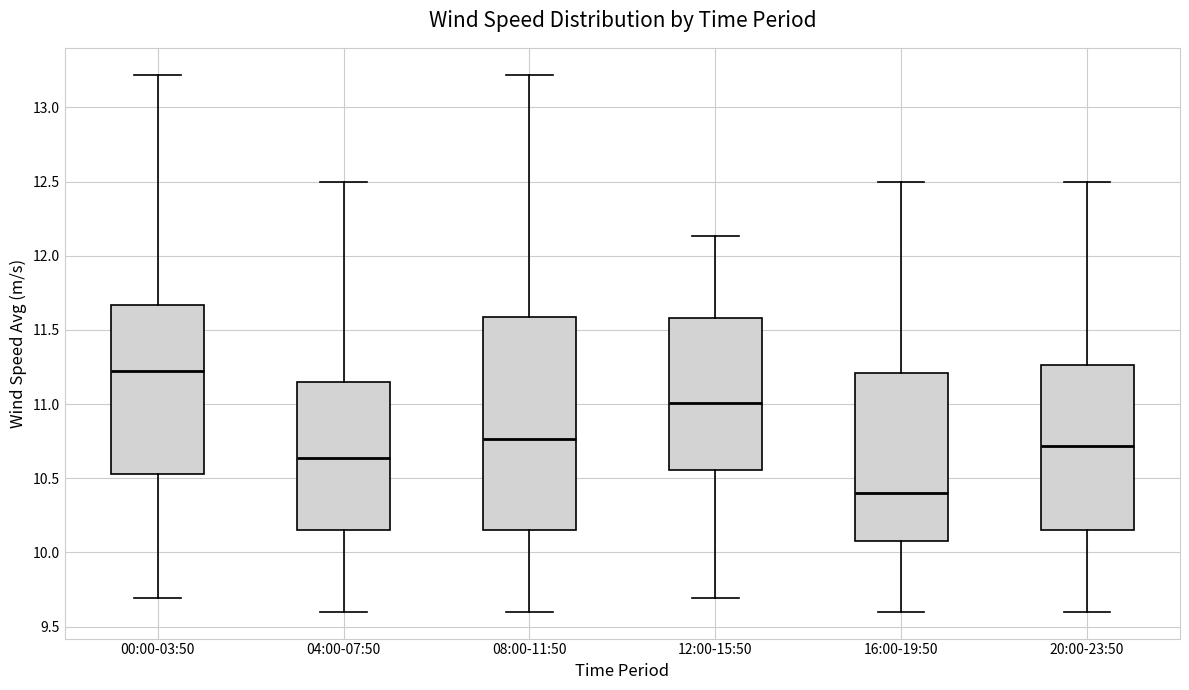

Where does the median line of the box for 12:00-15:50 sit on the y-axis? The values are not printed on the chart, so give them approximately, as read against the axis.

11.00